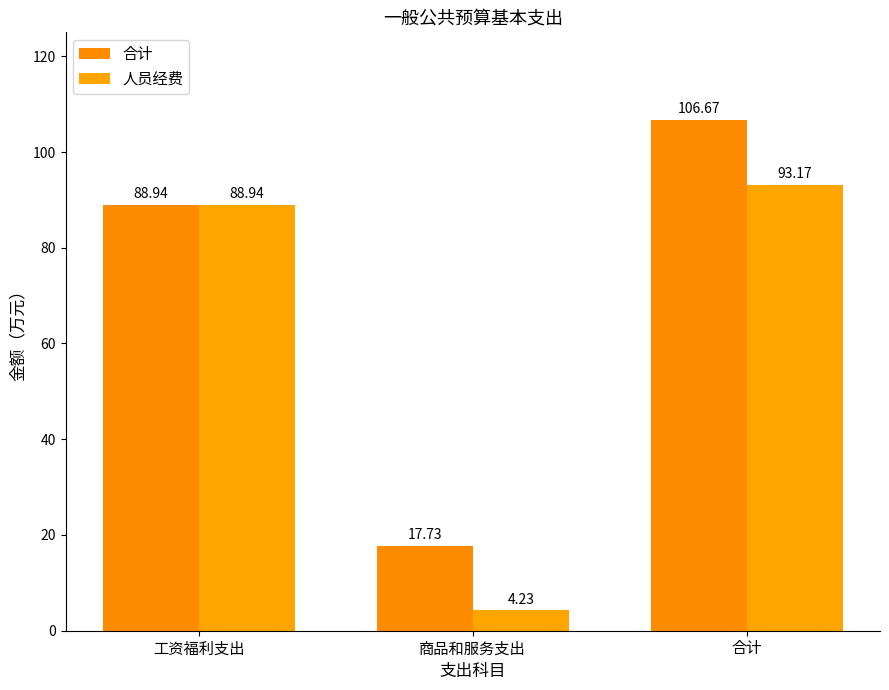

What is the sum of the 人员经费 values at 工资福利支出 and 商品和服务支出?

93.2